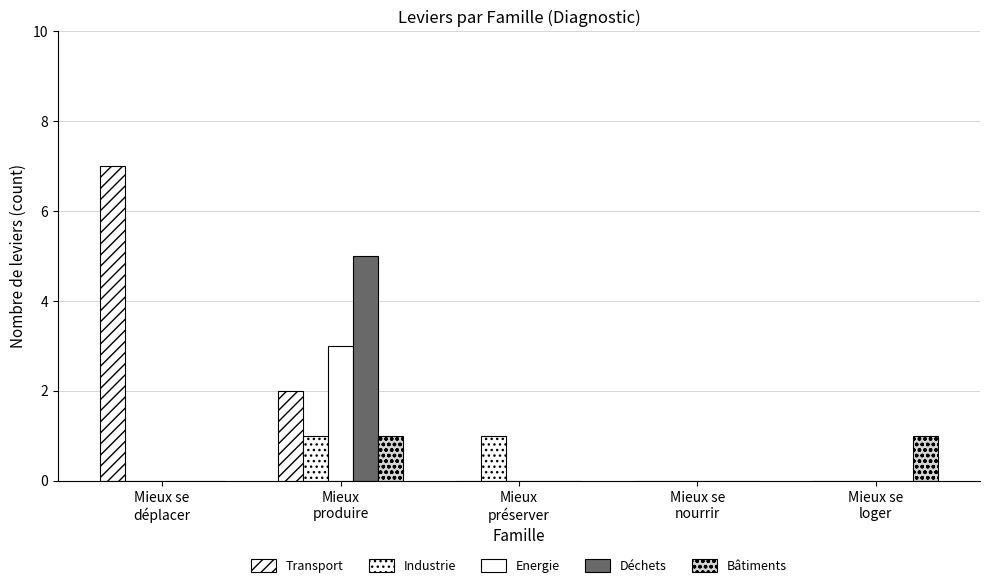

What is the difference between the maximum and second lowest values in the Bâtiments series?

1